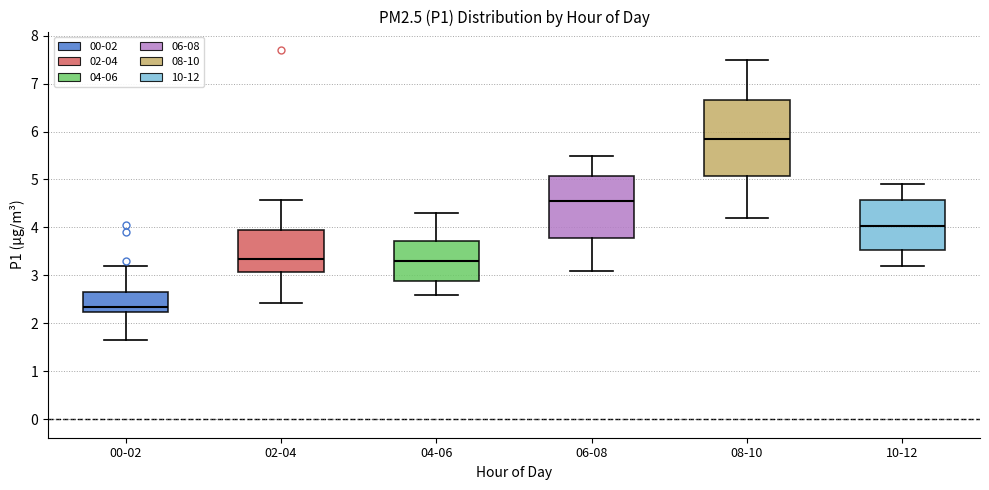

Comparing the boxes themselves (not the whiskers), which one is the tallest?

08-10